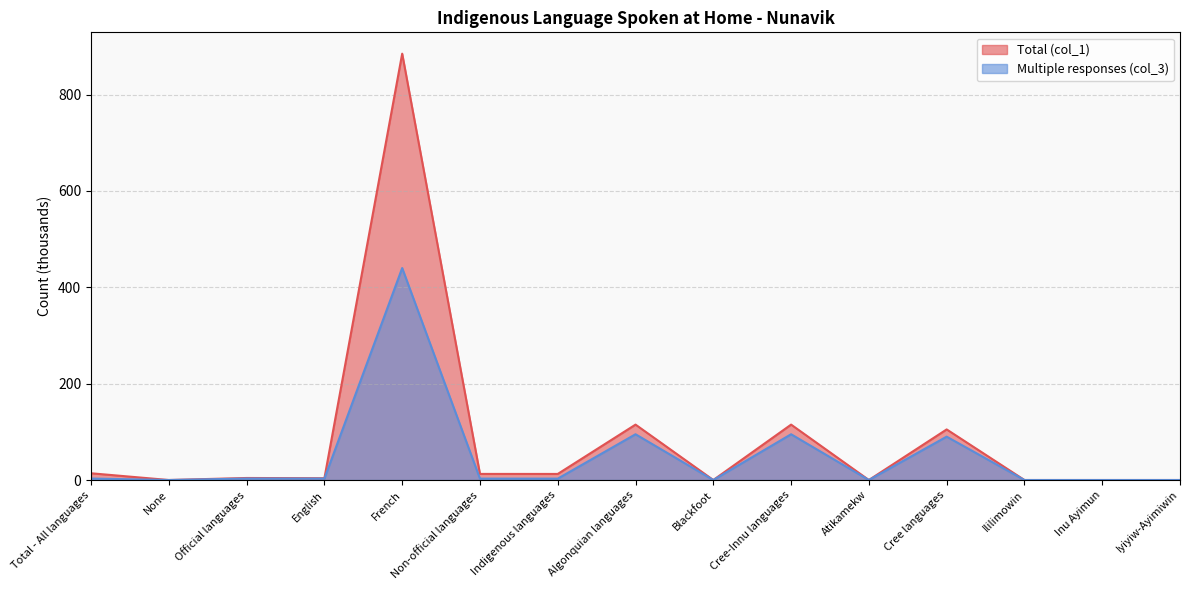

What is the value of the Total (col_1) point at the 6th from the left?

12.7